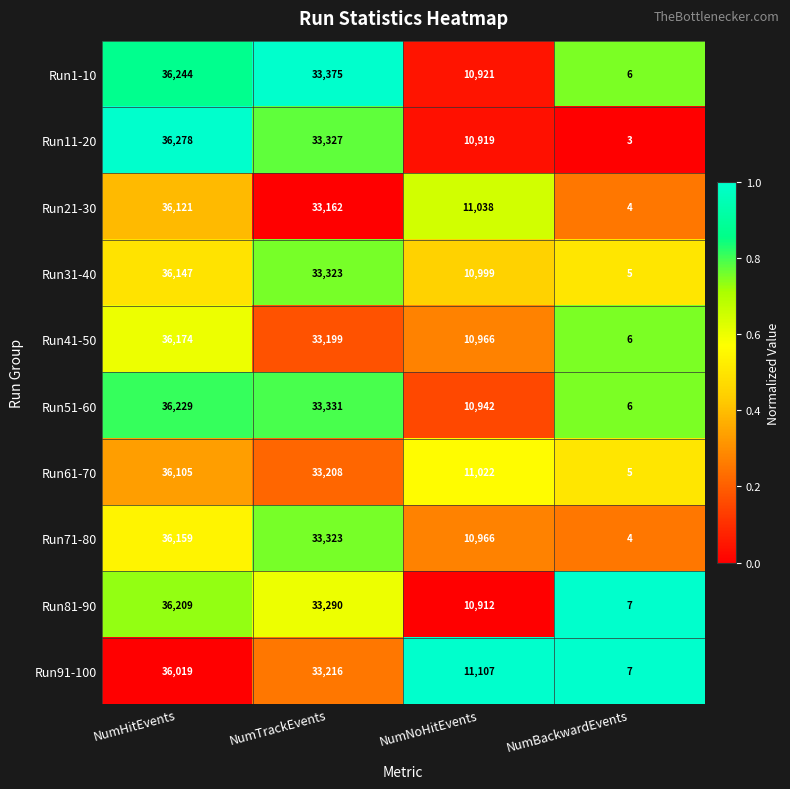

Read the Run41-50 value at NumNoHitEvents.

10966